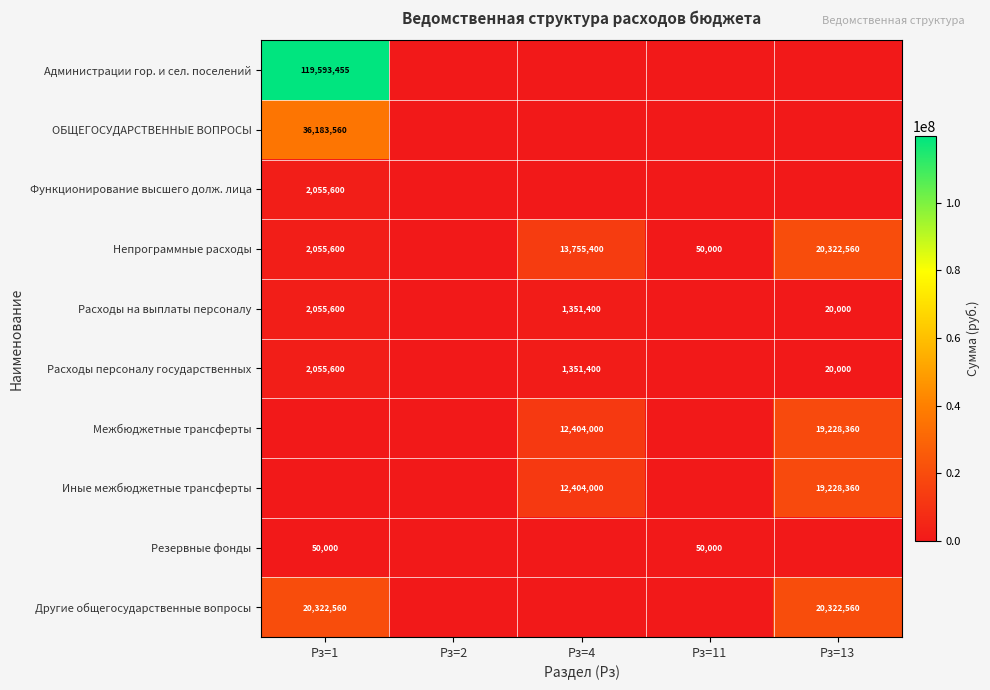

What is the sum of the Расходы персоналу государственных values at Рз=13 and Рз=1?

2075600